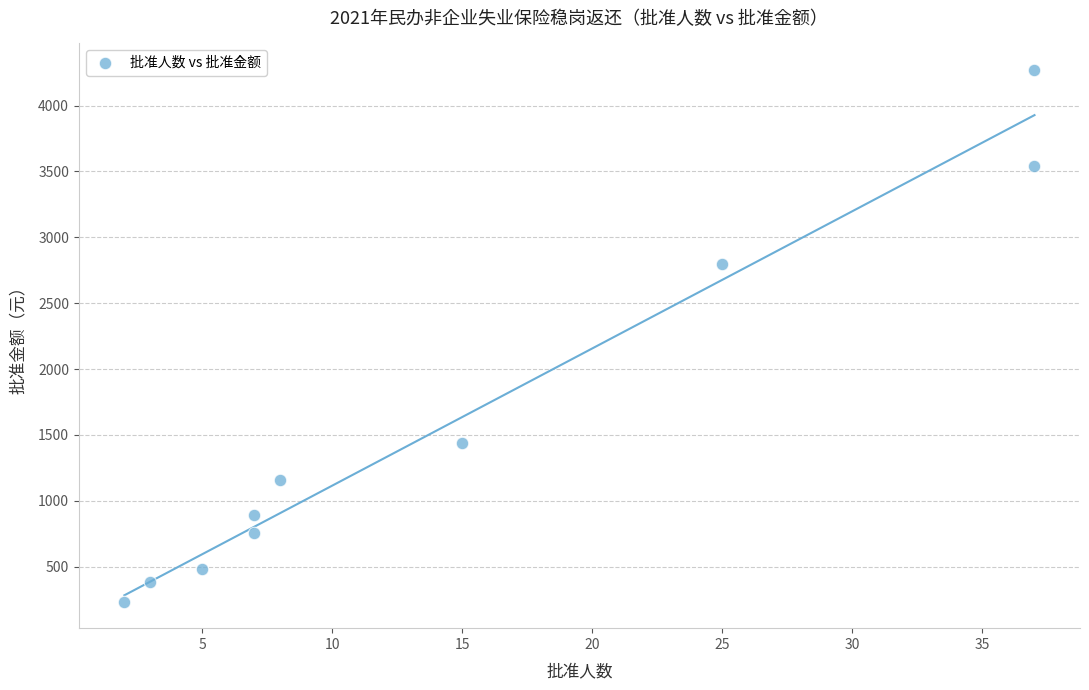

What Y value in the scatter plot is closest to 2252?

2799.6